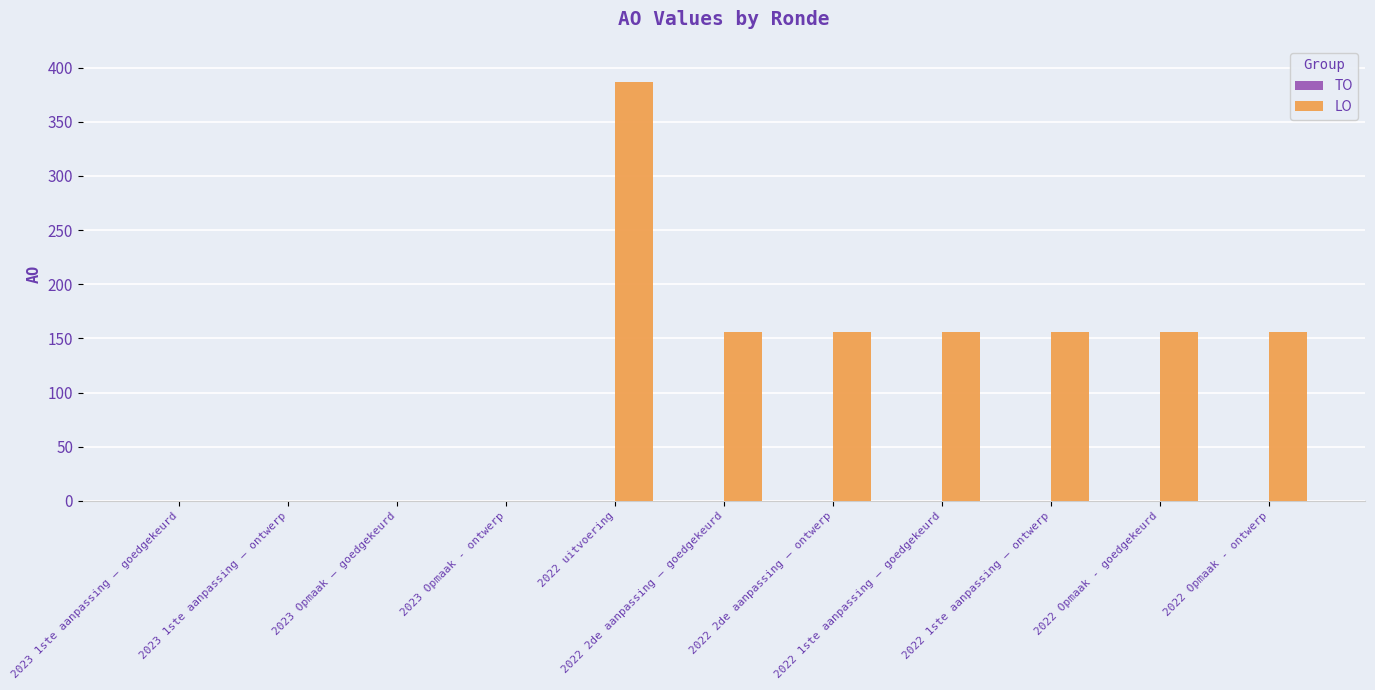

What is the sum of all values?

1323